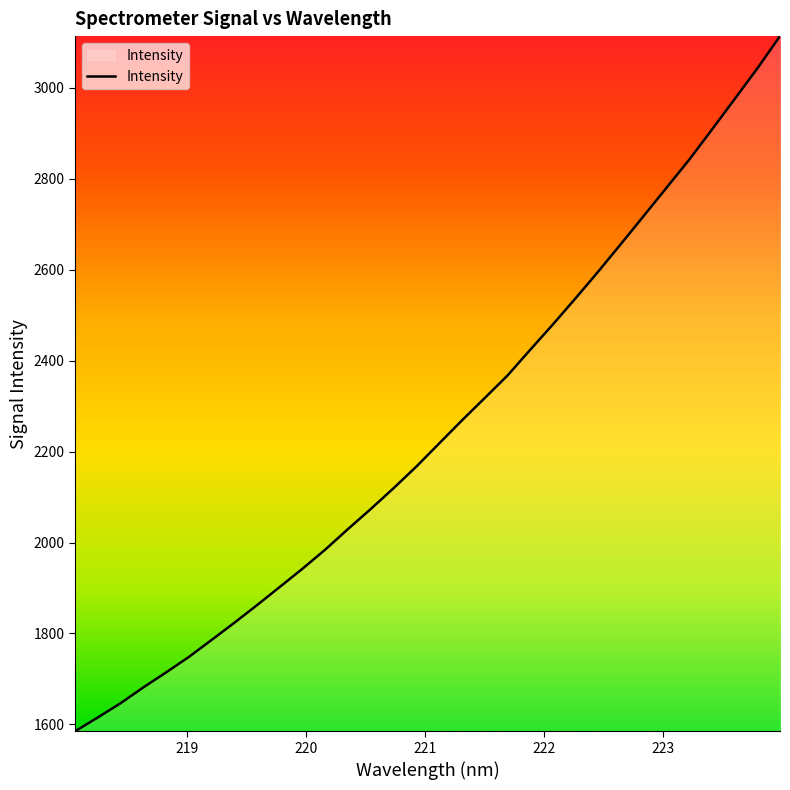

What is the minimum value shown in the chart?

1584.8